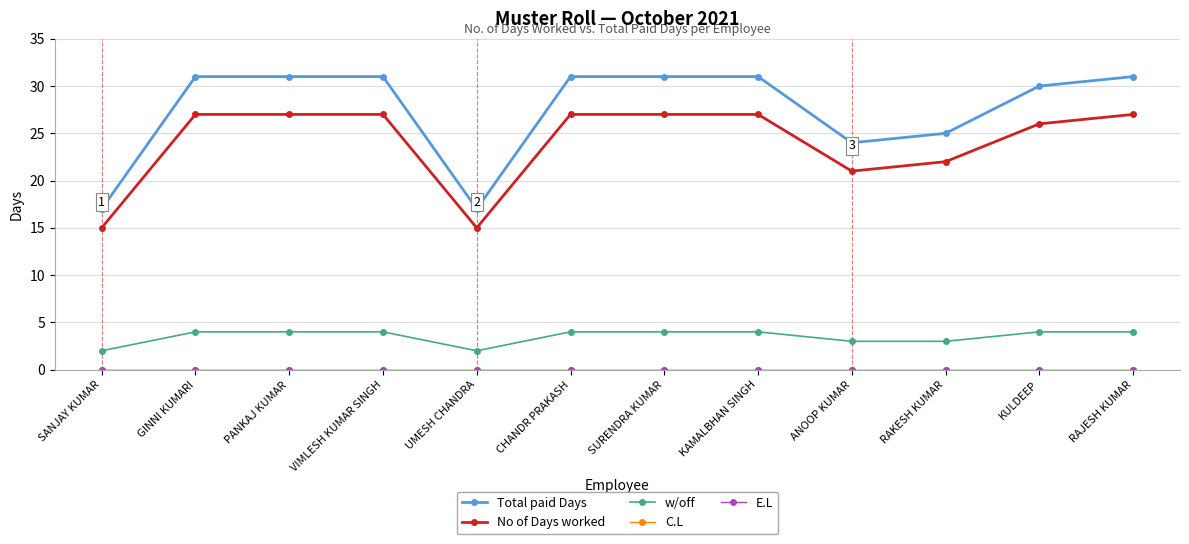

True or false: C.L and E.L intersect in this chart.

False